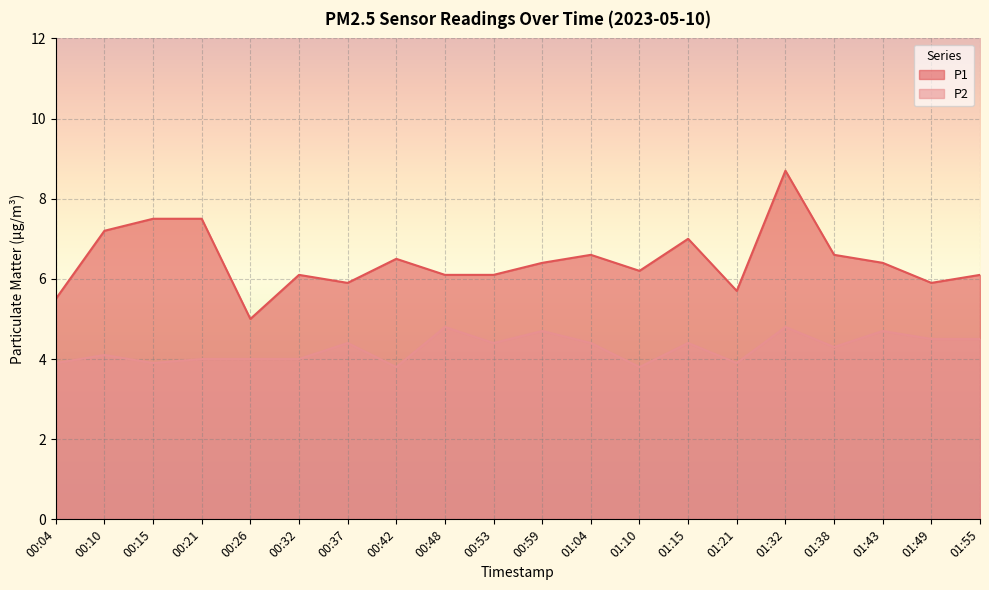

Where is the first local minimum for P1?

00:26